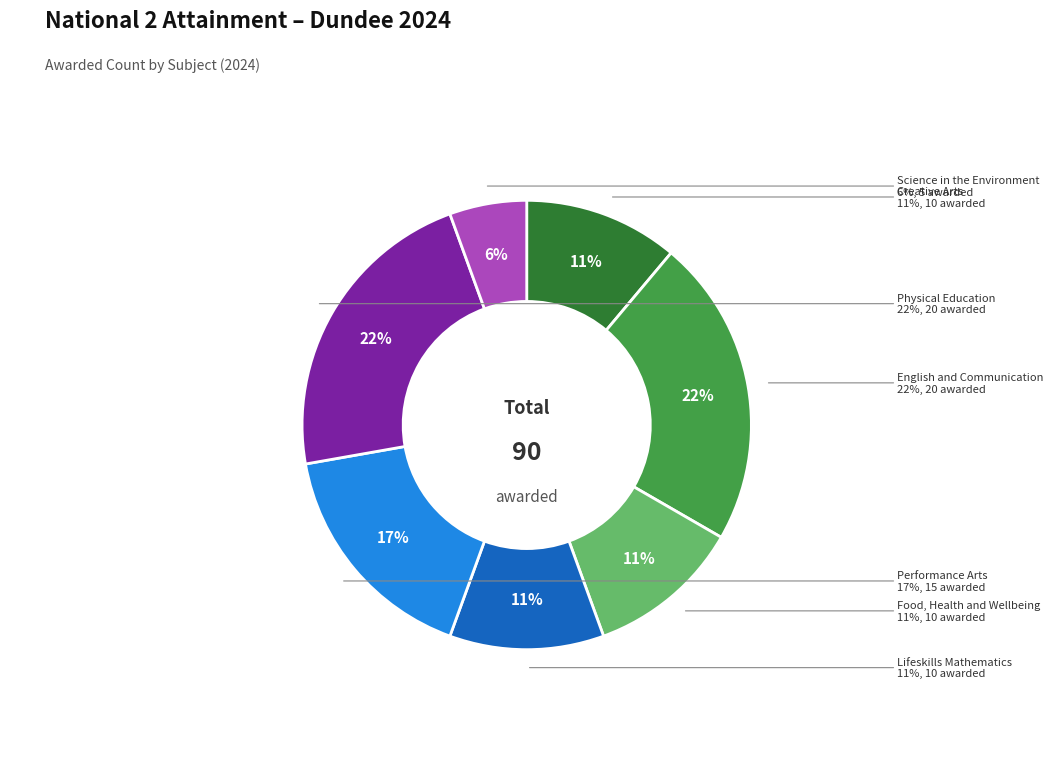

What portion of the pie excludes Information and Communications Technology?

100.0%